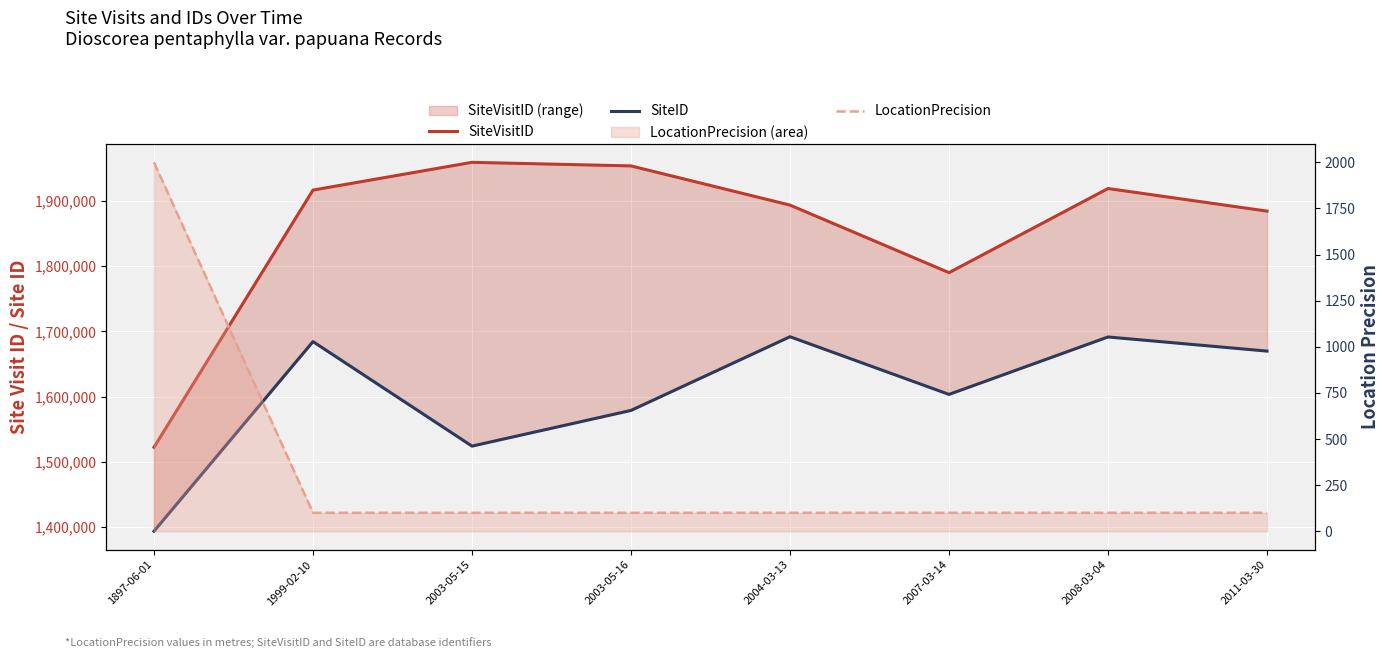

Is the value of SiteID at 1897-06-01 greater than the value of LocationPrecision at 2007-03-14?

Yes